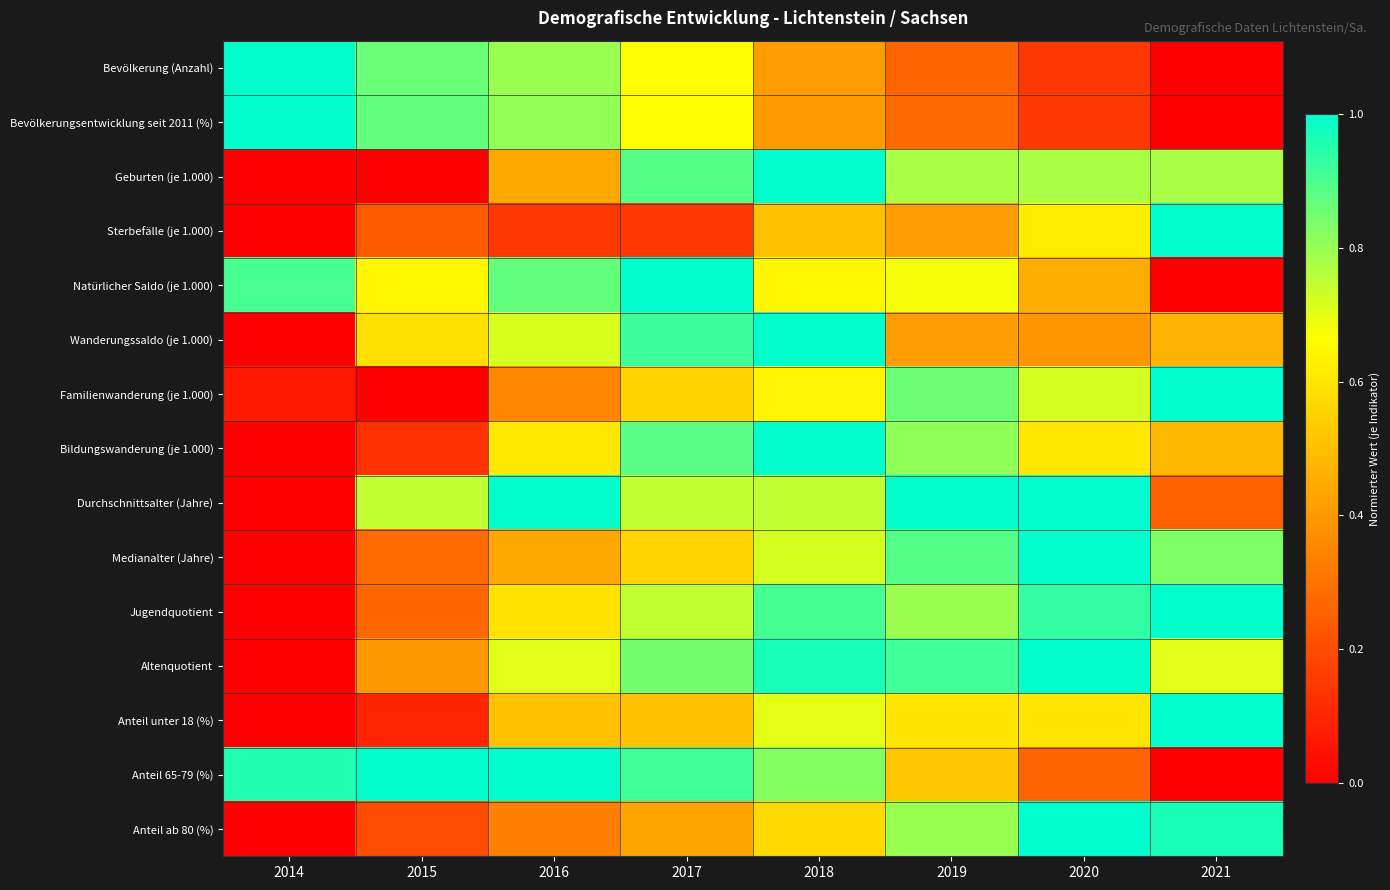

What is the maximum value shown in the chart?

1.0